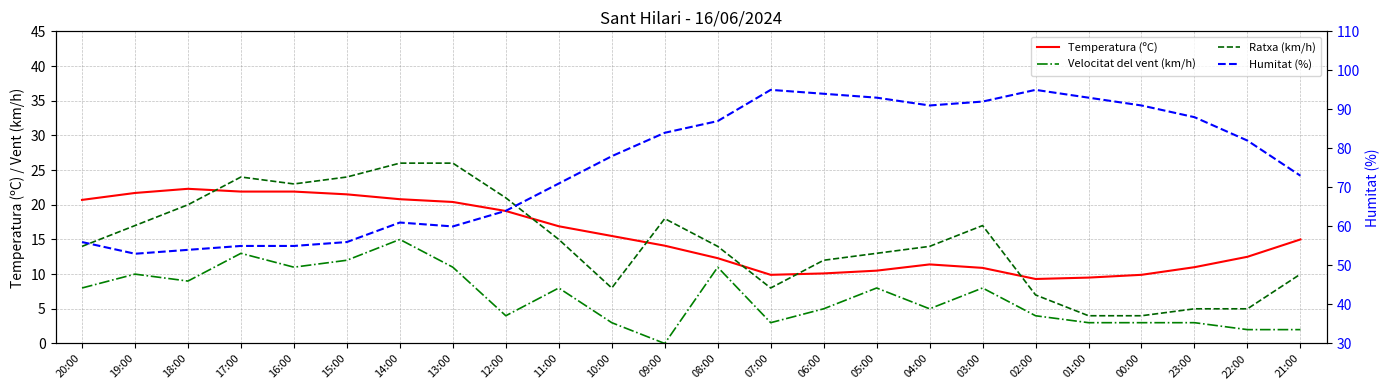

The Temperatura (ºC) series shows 15.1 at 17:00. True or false?

False